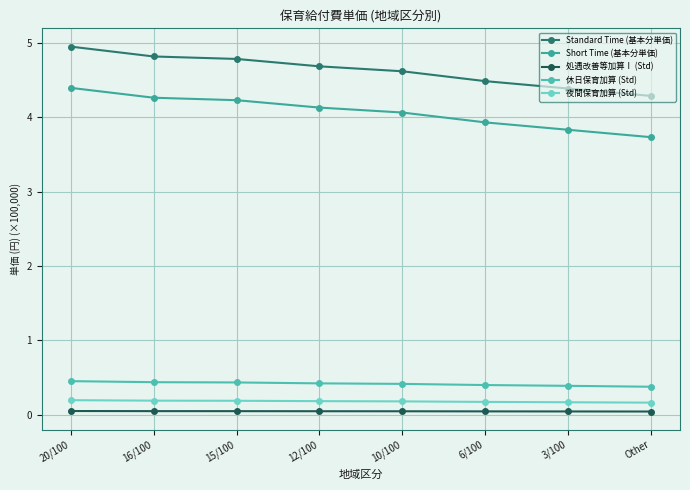

How many lines are shown in the chart?

5